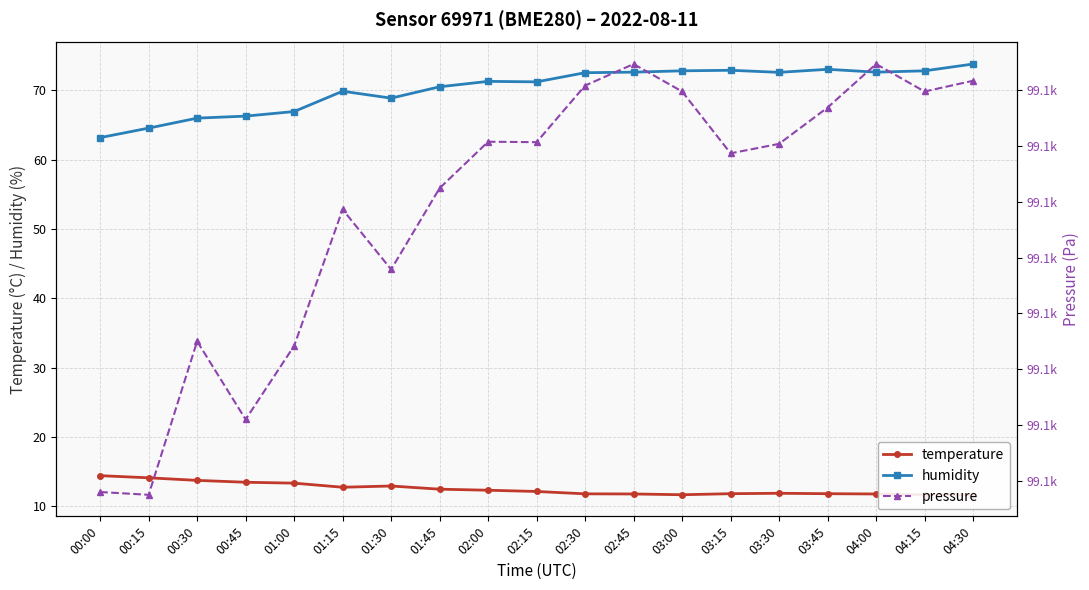

Read the pressure value at 00:00.

99064.0